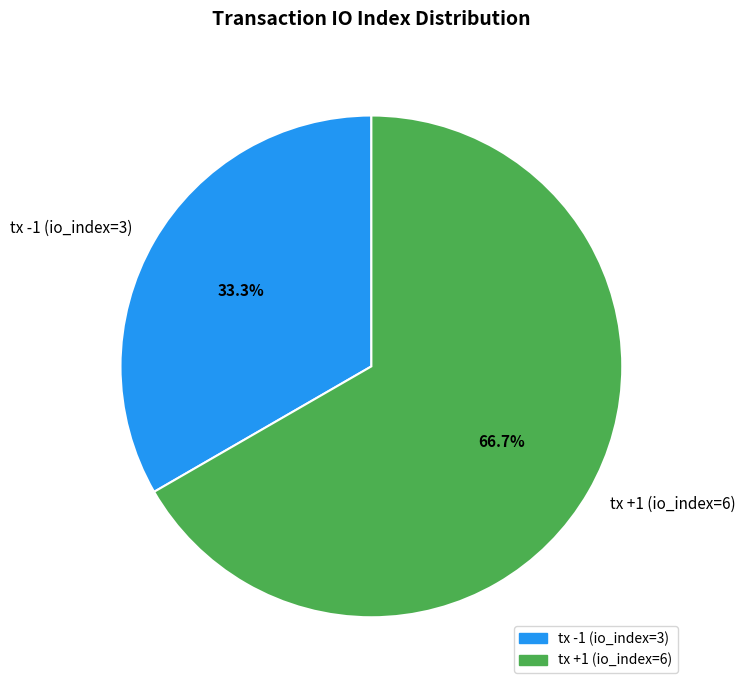

Is the sum of tx -1 (io_index=3) and tx +1 (io_index=6) greater than half?

Yes